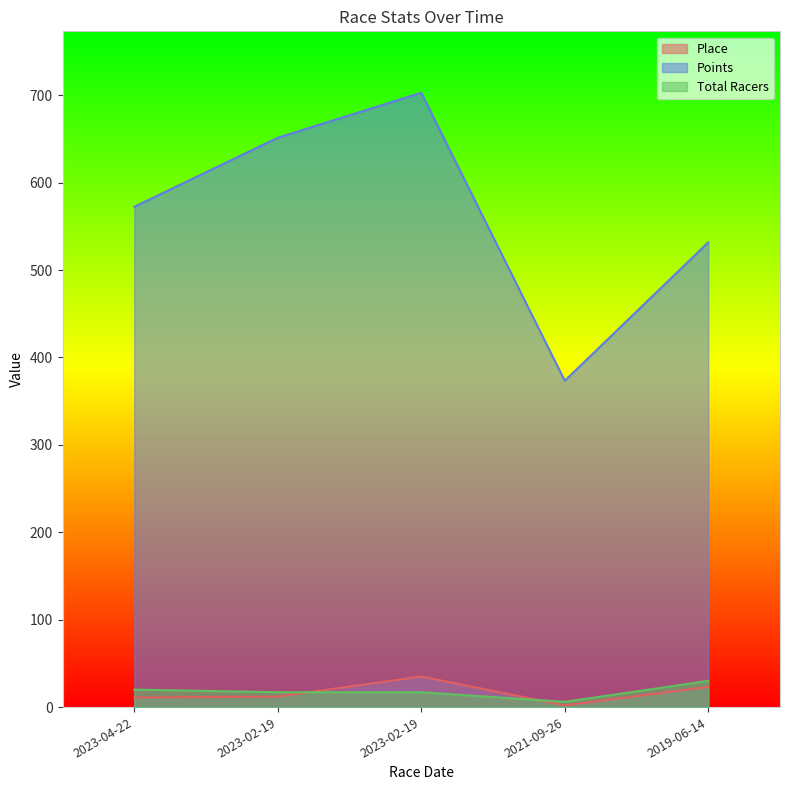

What is the difference between the highest and lowest values at 2023-04-22?

561.4